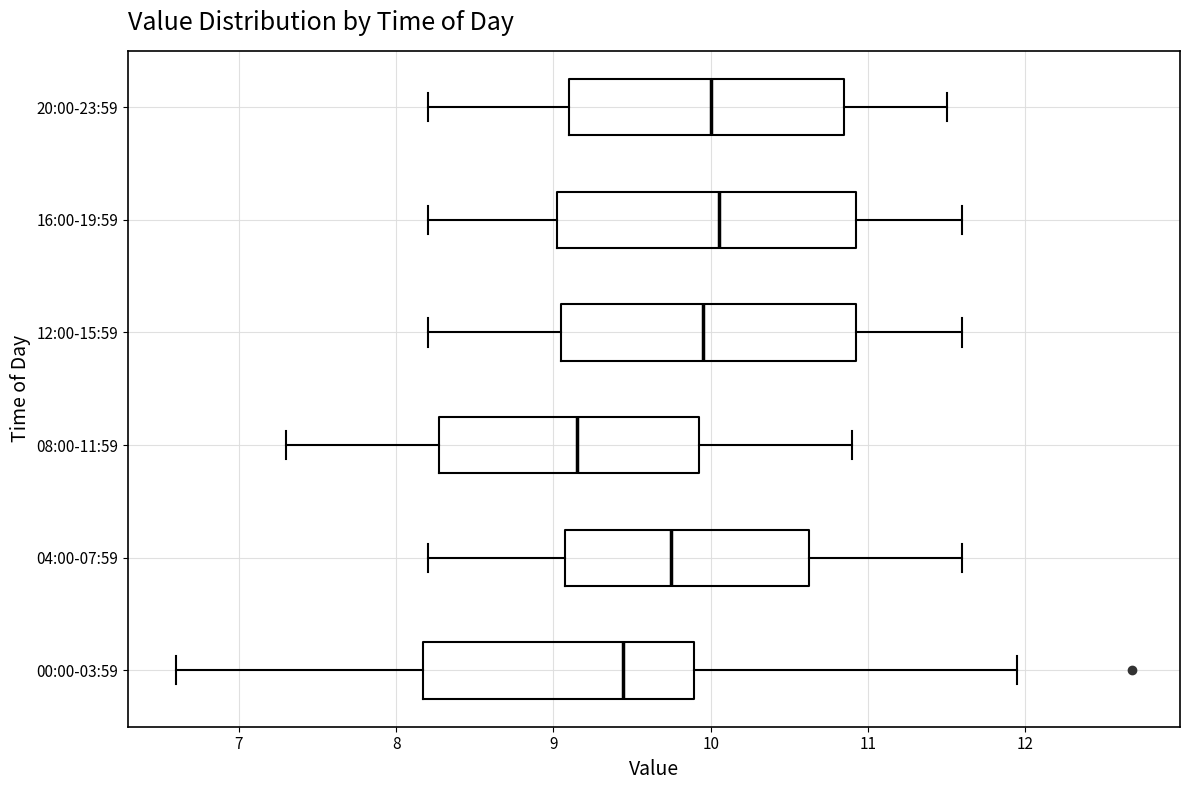

Reading bottom to top, transcribe this box plot: for each box, give where its median line is, the range the box spans, and where its two whiskers end, as read against the x-axis. The values are not printed on the chart, so give them approximately, as read against the axis.

00:00-03:59: median 9.4, box 8.2 to 9.9, whiskers 6.6 to 12.0
04:00-07:59: median 9.8, box 9.1 to 10.6, whiskers 8.2 to 11.6
08:00-11:59: median 9.2, box 8.3 to 9.9, whiskers 7.3 to 10.9
12:00-15:59: median 10.0, box 9.1 to 10.9, whiskers 8.2 to 11.6
16:00-19:59: median 10.1, box 9.0 to 10.9, whiskers 8.2 to 11.6
20:00-23:59: median 10.0, box 9.1 to 10.9, whiskers 8.2 to 11.5